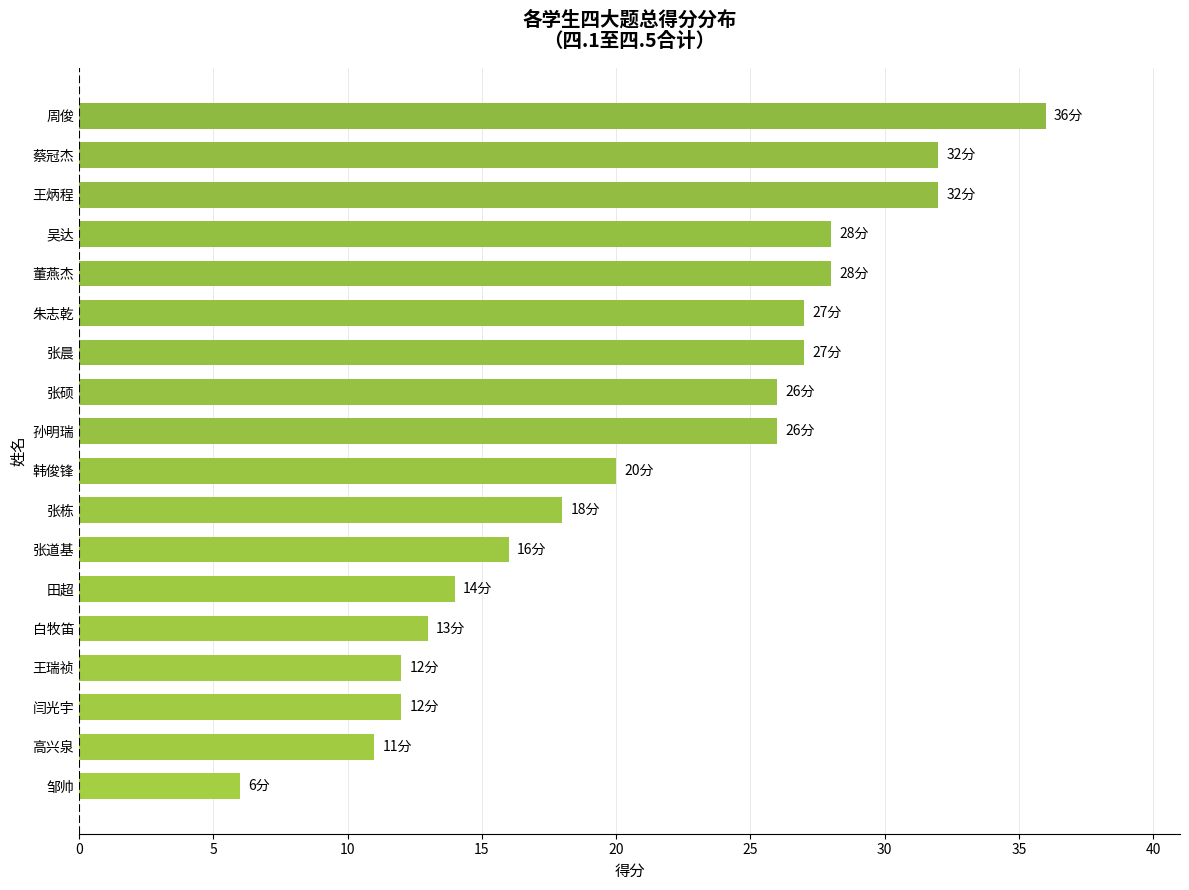

The chart shows a value of 17 at 蔡冠杰. True or false?

False